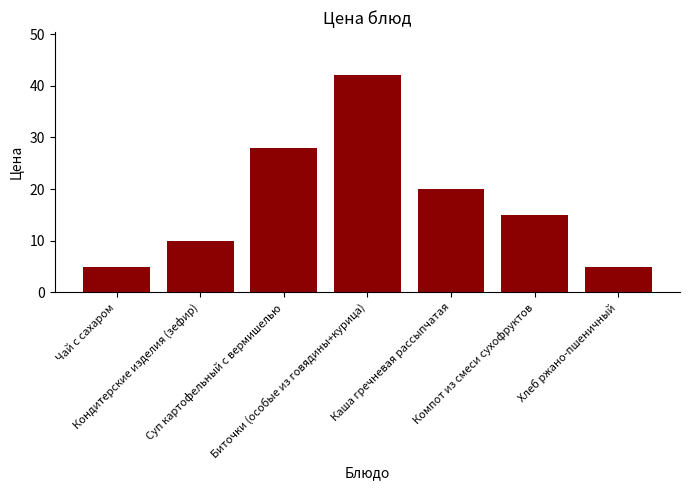

Is it true that the value at Чай с сахаром is 2?

False